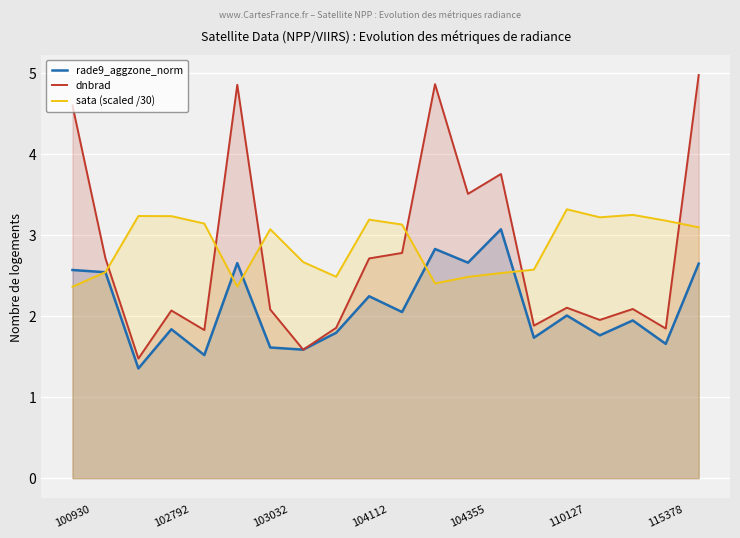

True or false: sata (scaled /30) has more than 0 points higher than both neighbors.

True